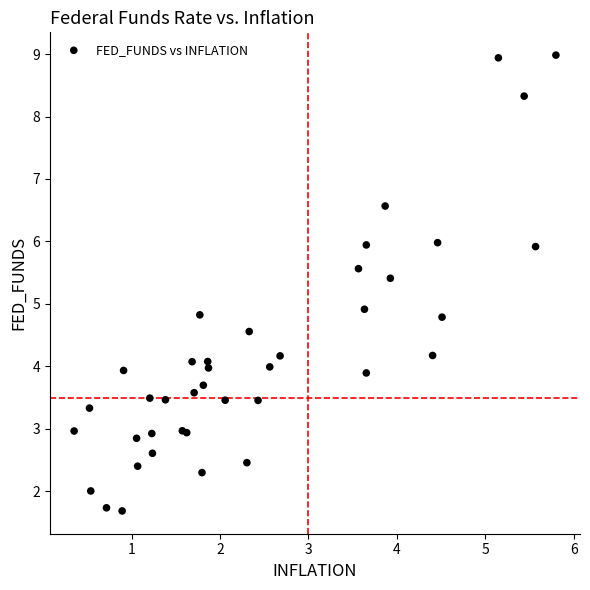

What Y value in the scatter plot is closest to 5?

4.9